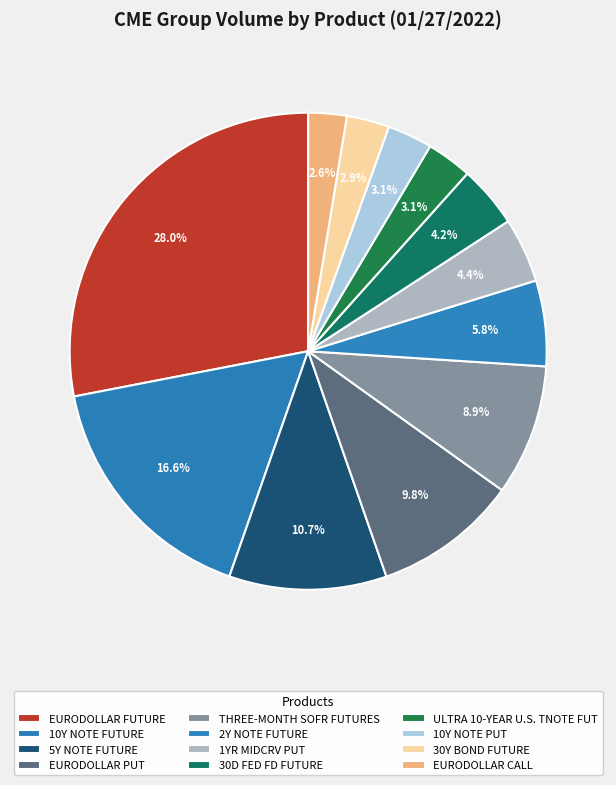

True or false: 2Y NOTE FUTURE accounts for 1% of the total.

False